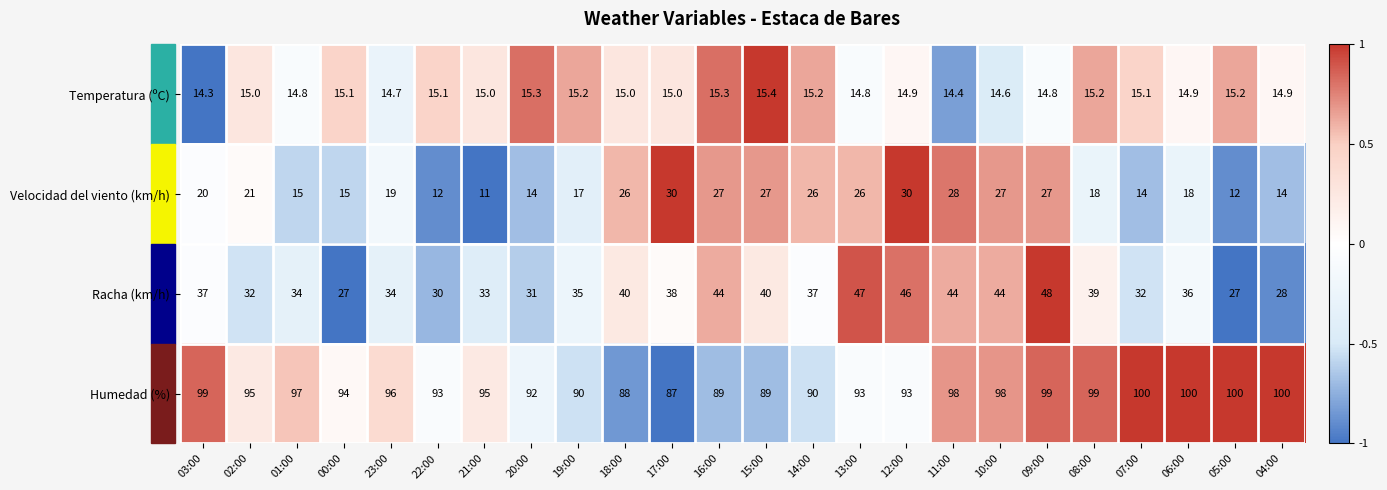

Where is Velocidad del viento (km/h) nearest to the value 20?

03:00